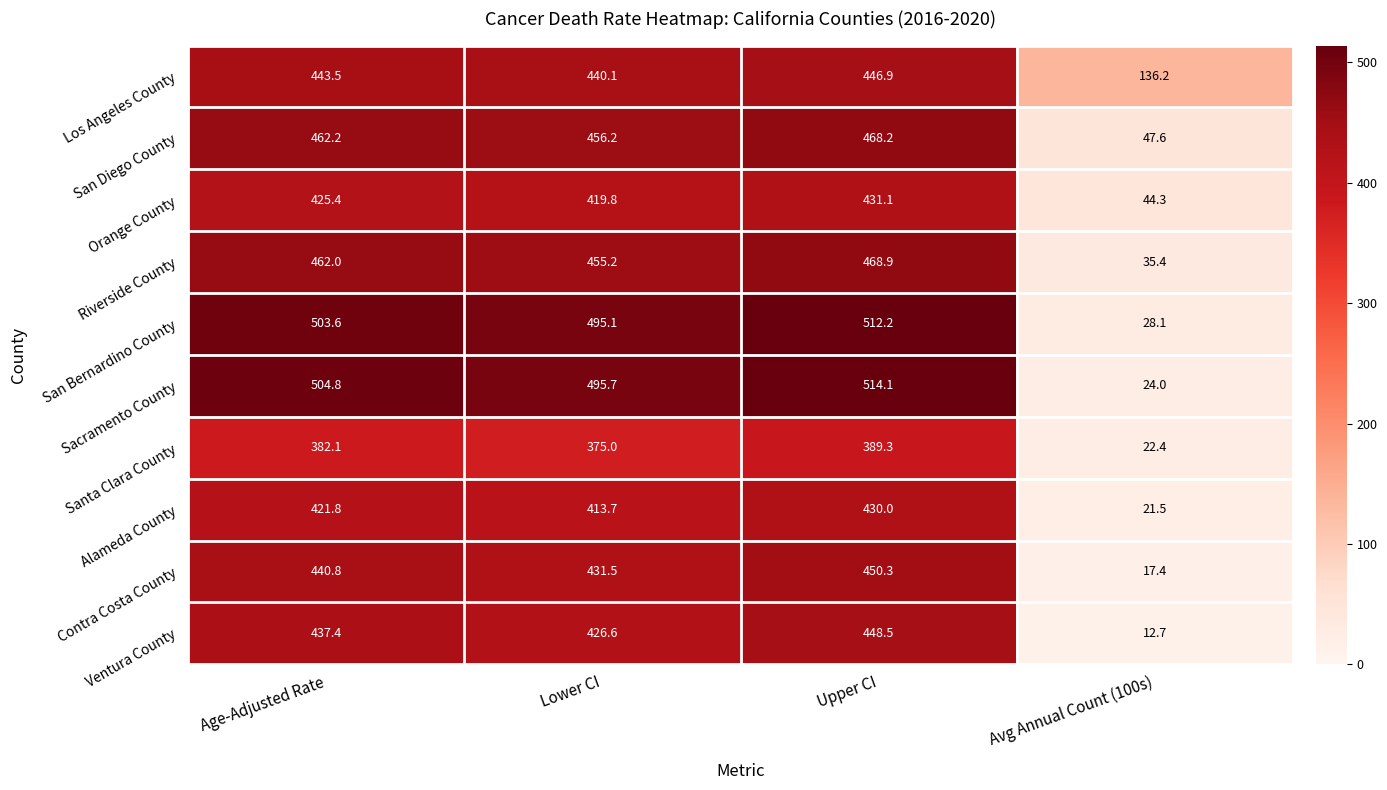

Is it true that Orange County equals 425.4 at Age-Adjusted Rate?

True